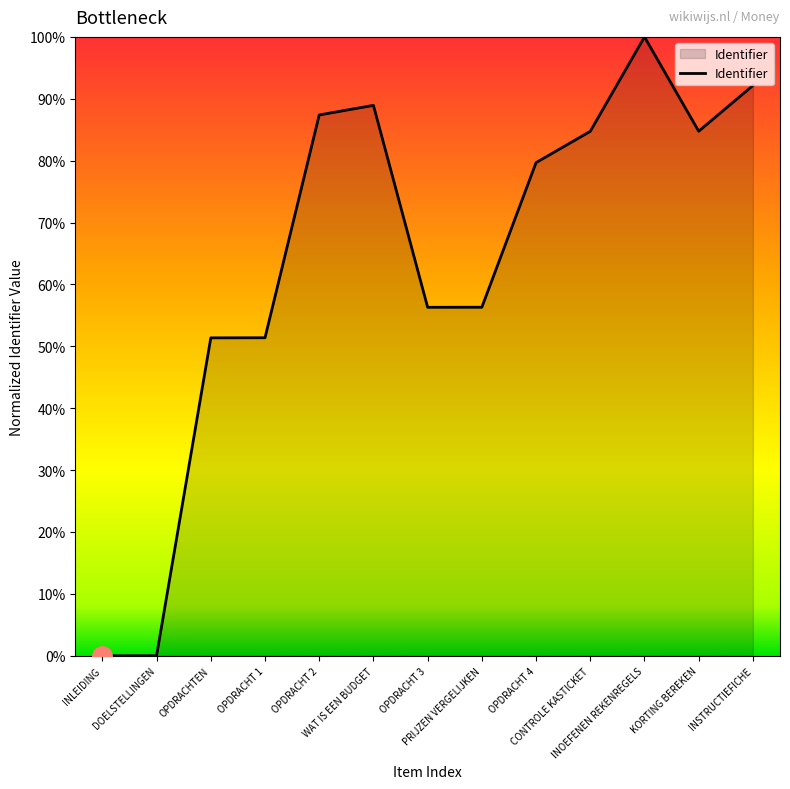

Is this an area chart (filled region under the line)?

Yes